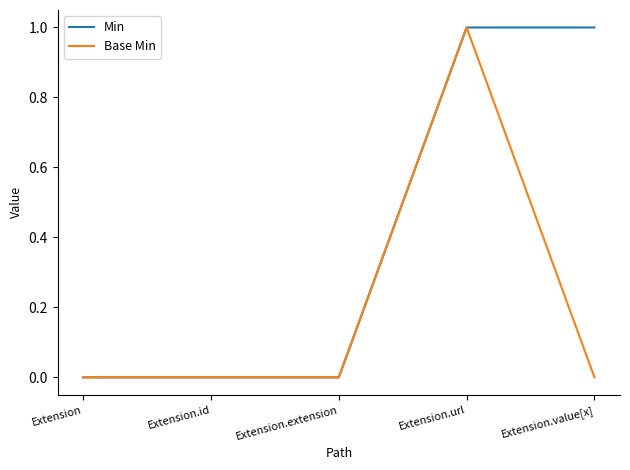

List the series in order of their overall mean, highest first.

Min, Base Min